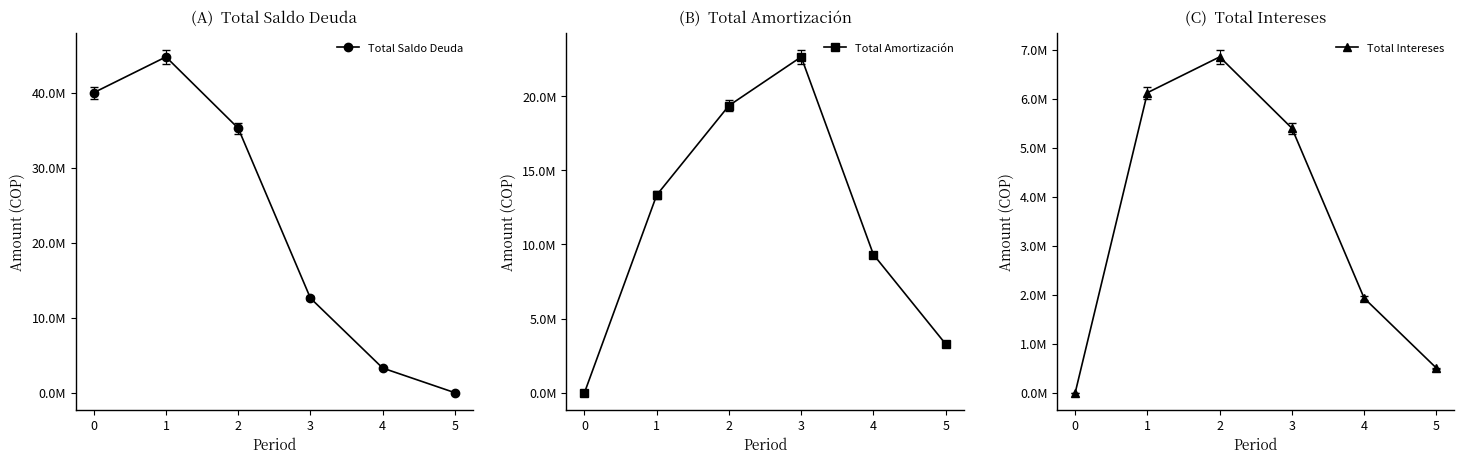

What is the maximum value shown in the chart?

44770344.7